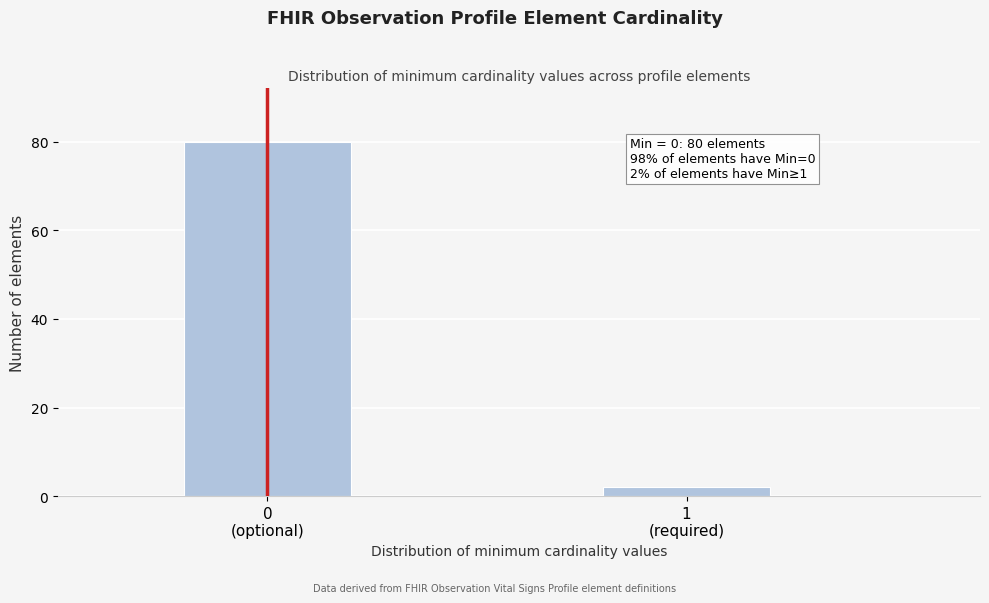

Reading left to right, list all the values displayed in this chart.

80	2